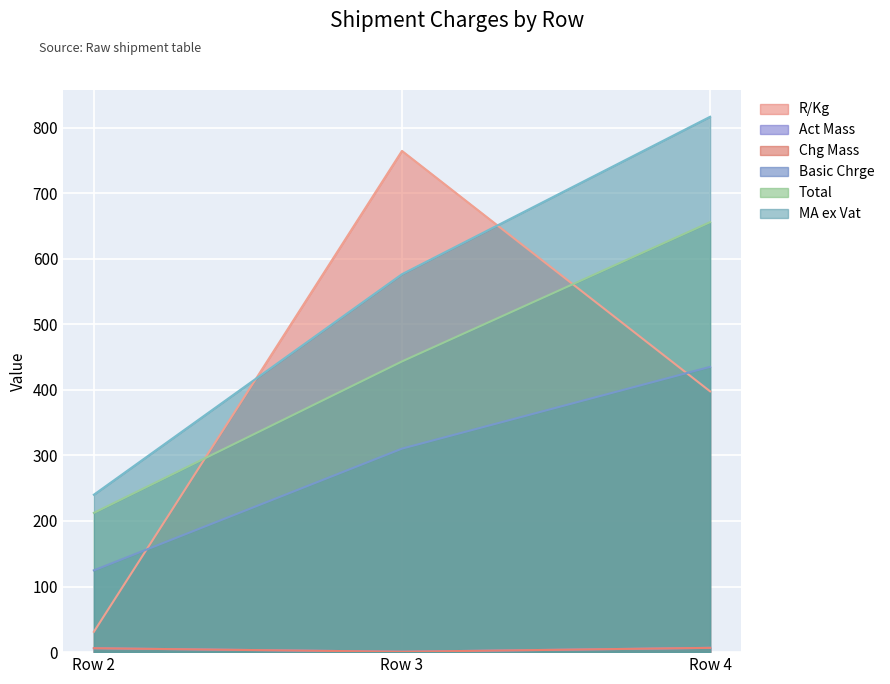

The value of R/Kg at Row 4 is 135.4. True or false?

False